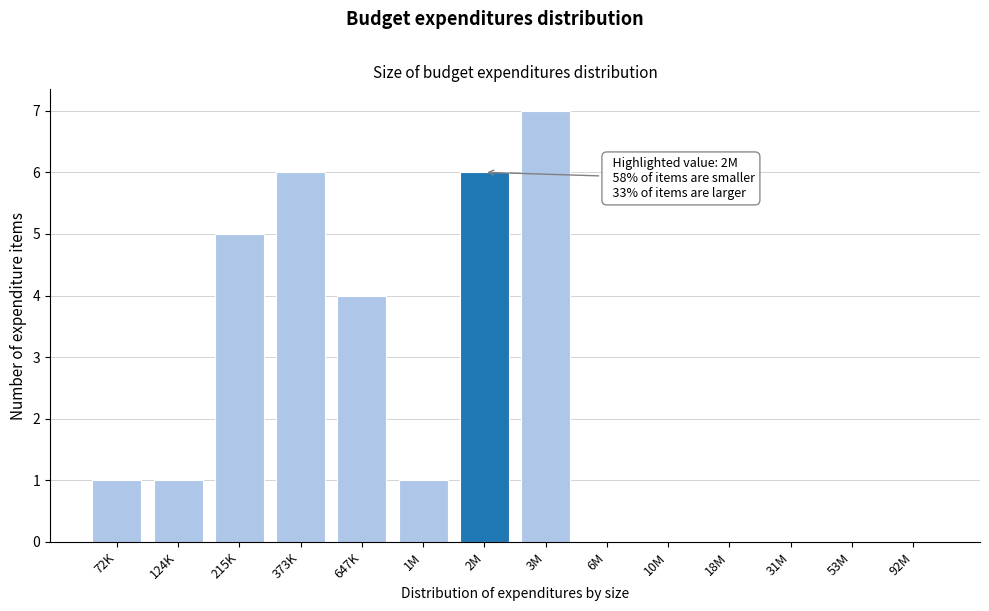

Reading left to right, what are all the values shown in this chart?

72K=1	124K=1	215K=5	373K=6	647K=4	1M=1	2M=6	3M=7	6M=0	10M=0	18M=0	31M=0	53M=0	92M=0